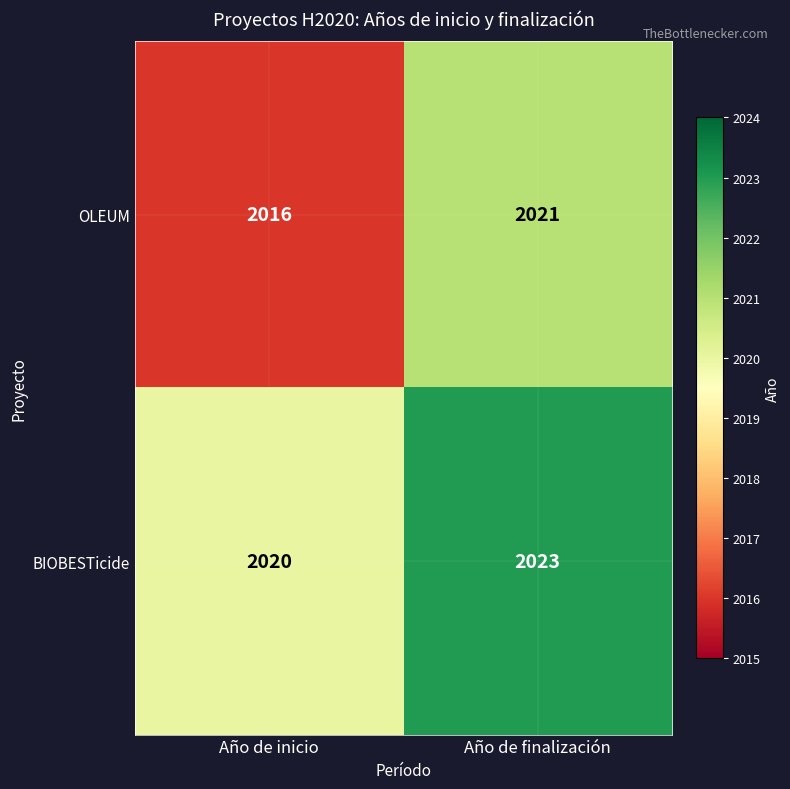

The value of BIOBESTicide at Año de inicio is 3002. True or false?

False